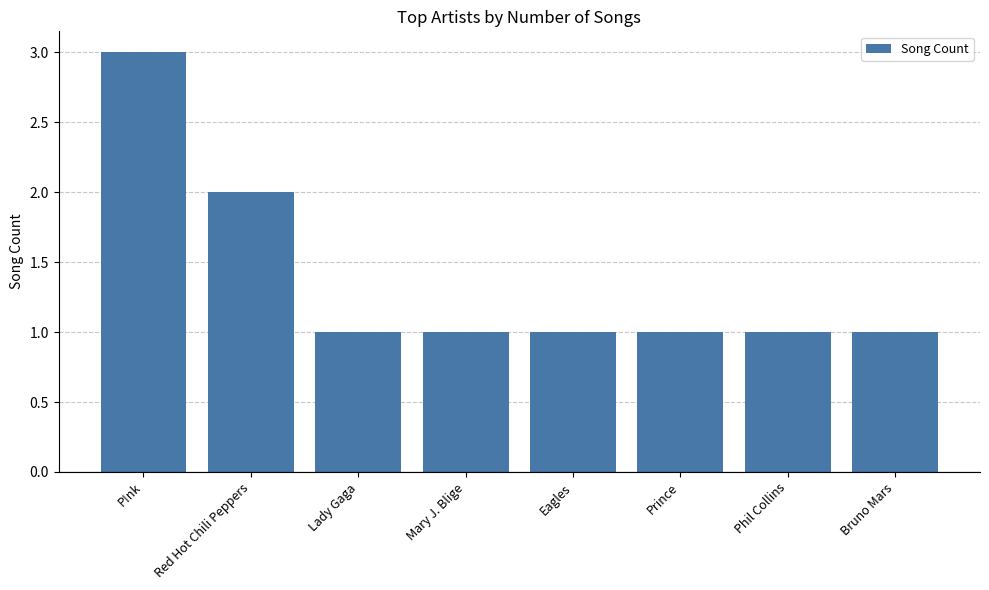

Reading left to right, what are all the values shown in this chart?

P!nk=3	Red Hot Chili Peppers=2	Lady Gaga=1	Mary J. Blige=1	Eagles=1	Prince=1	Phil Collins=1	Bruno Mars=1